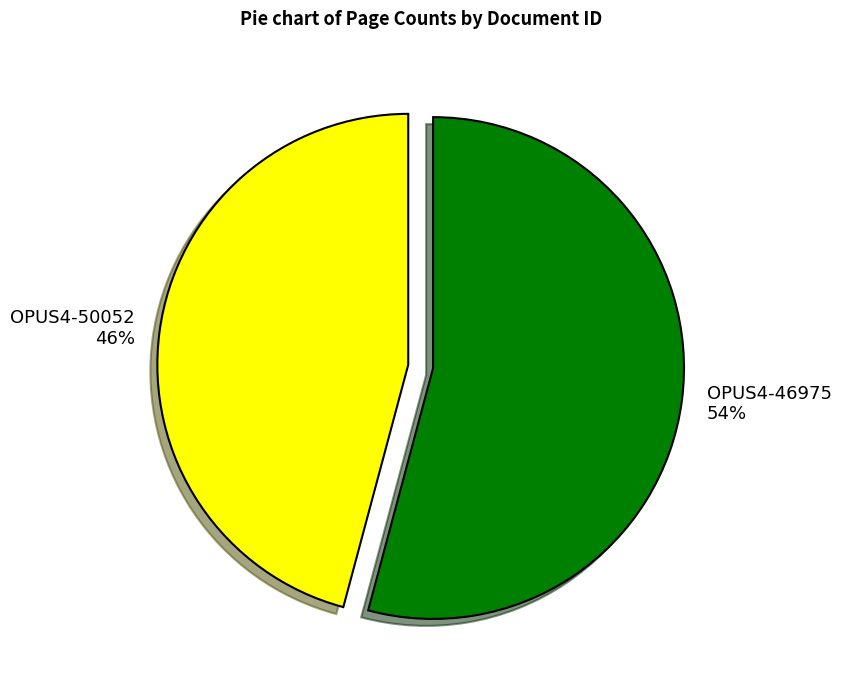

How many segments does this pie chart have?

2